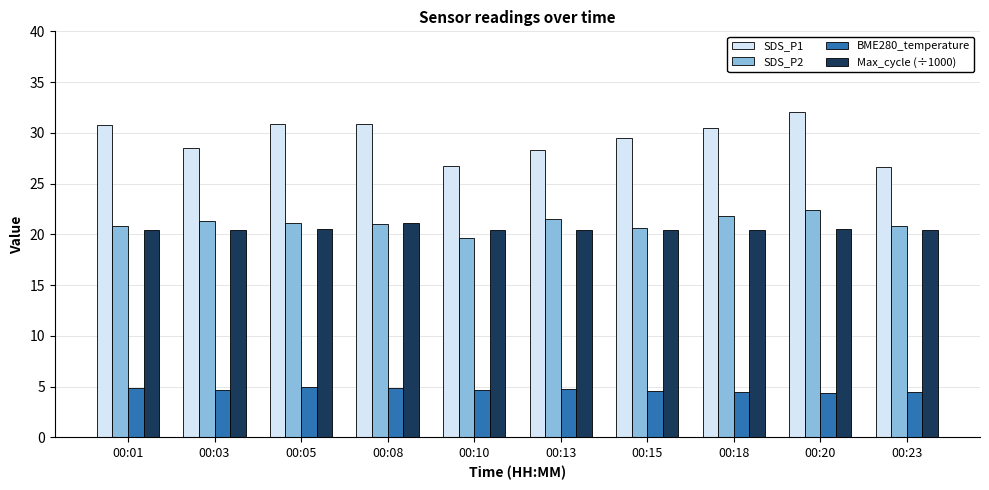

At which label does SDS_P1 first exceed 30?

00:01